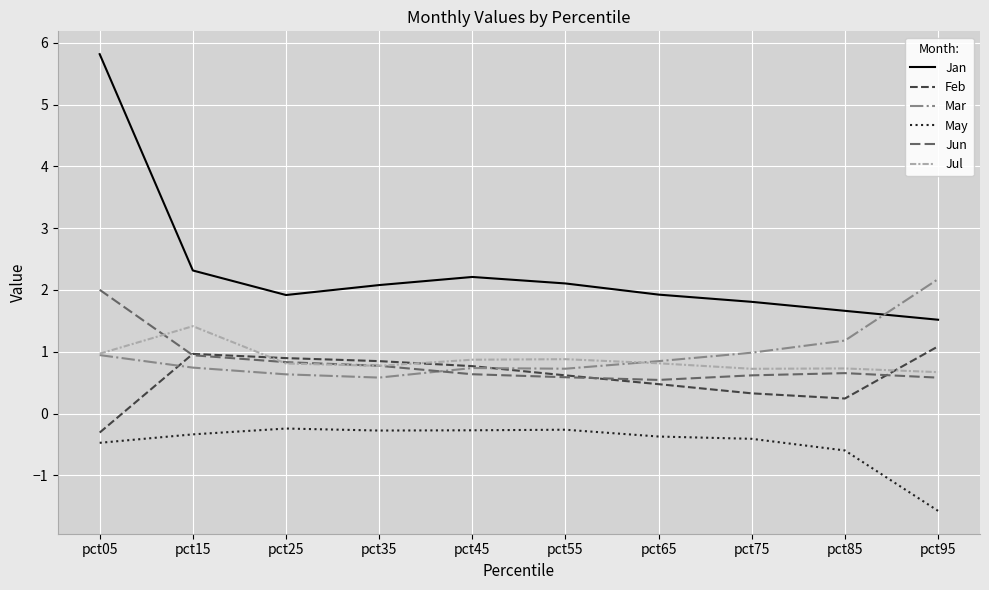

Which label corresponds to the largest value in the chart?

pct05